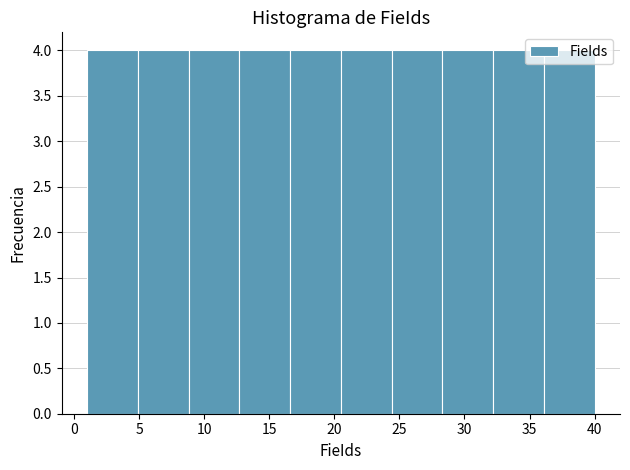

Reading left to right, list every bar in this chart as the range it spans on the x-axis followed by its height. Neither the bar edges nor the heights are printed on the chart, so give them approximately, as read against the axes.

1.0 to 4.9: 4
4.9 to 8.8: 4
8.8 to 12.7: 4
12.7 to 16.6: 4
16.6 to 20.5: 4
20.5 to 24.4: 4
24.4 to 28.3: 4
28.3 to 32.2: 4
32.2 to 36.1: 4
36.1 to 40.0: 4